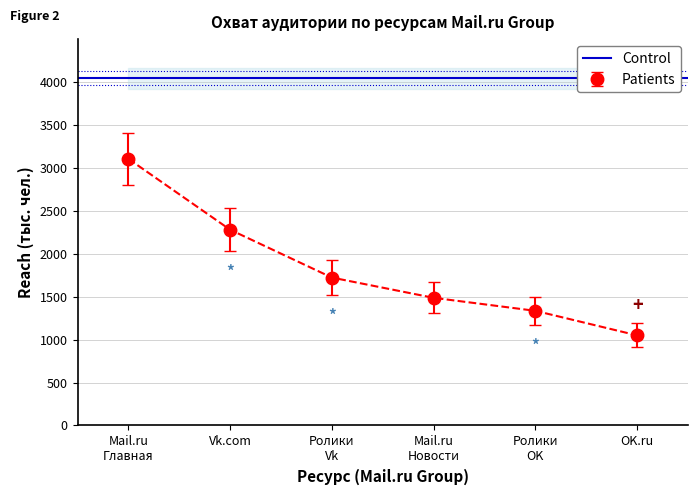

Is it true that Patients equals 1705.5 at OK.ru?

False